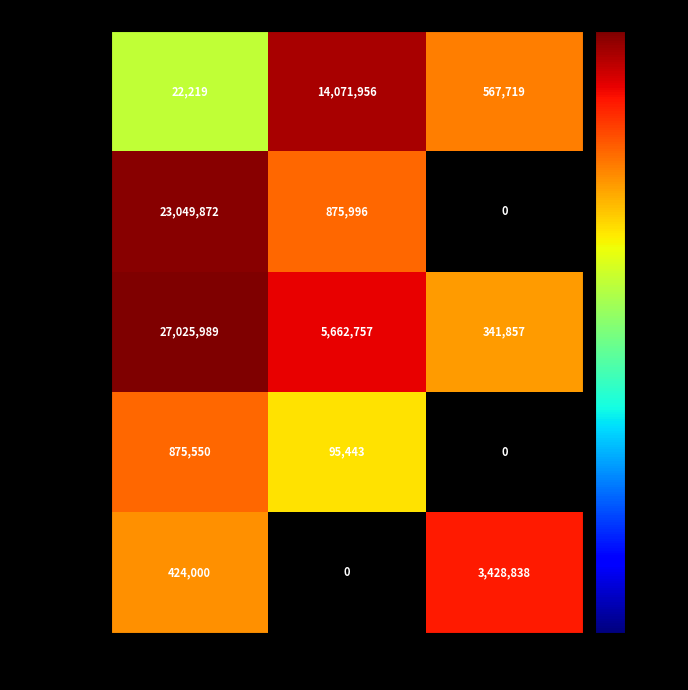

What is the difference between the highest and lowest values at Grupo B?

14071956